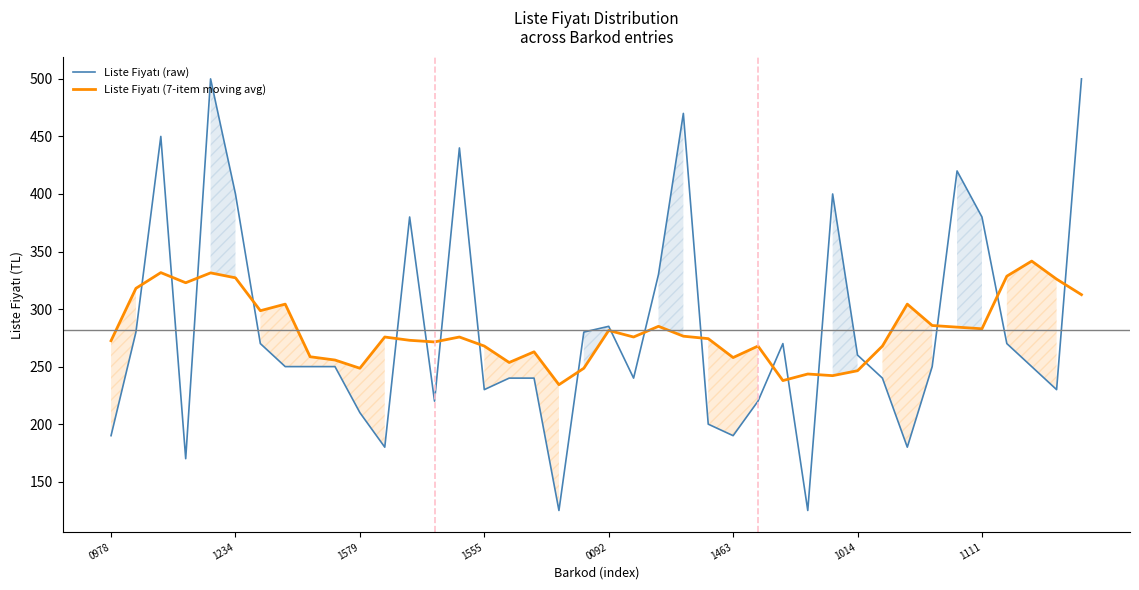

Is the value of Liste Fiyatı (7-item moving avg) at 29 greater than the value of Liste Fiyatı (raw) at 36?

No